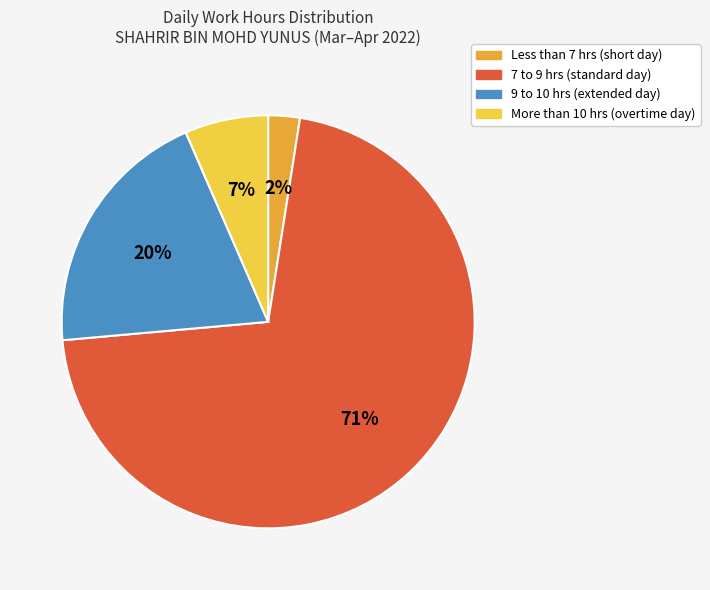

To the nearest percent, what is the average slice percentage?

25%